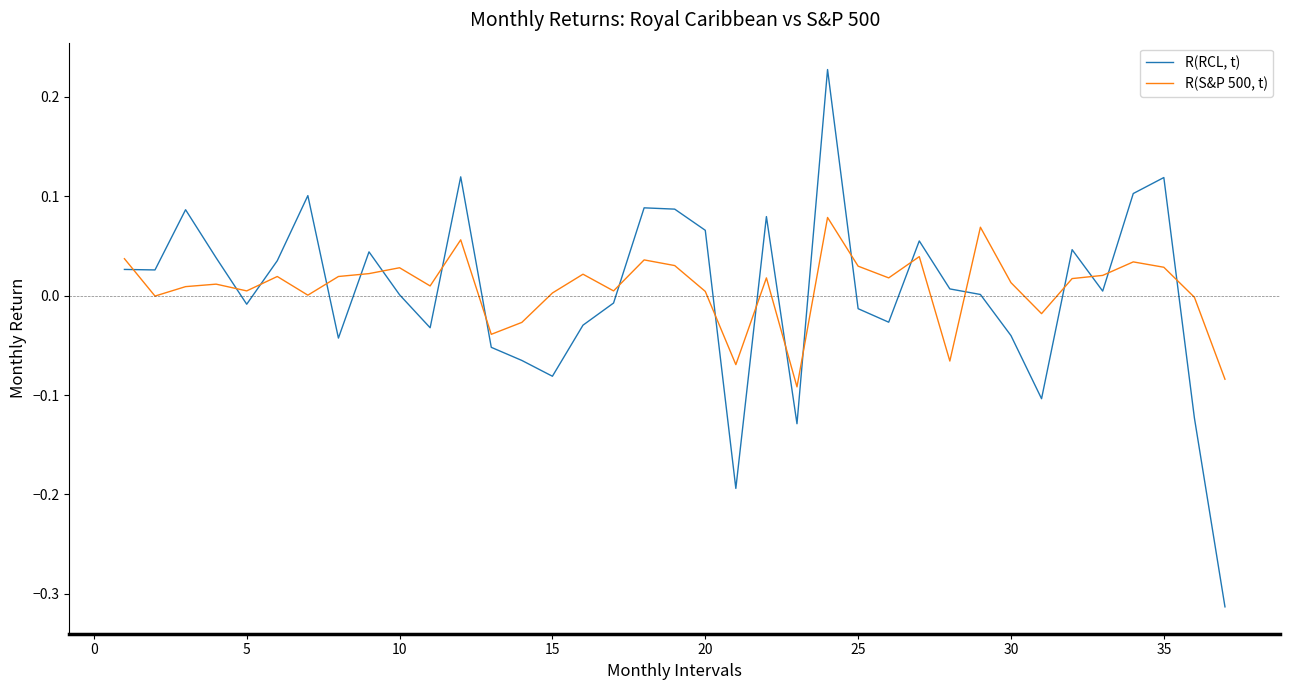

Which series has the widest spread of values?

R(RCL, t)